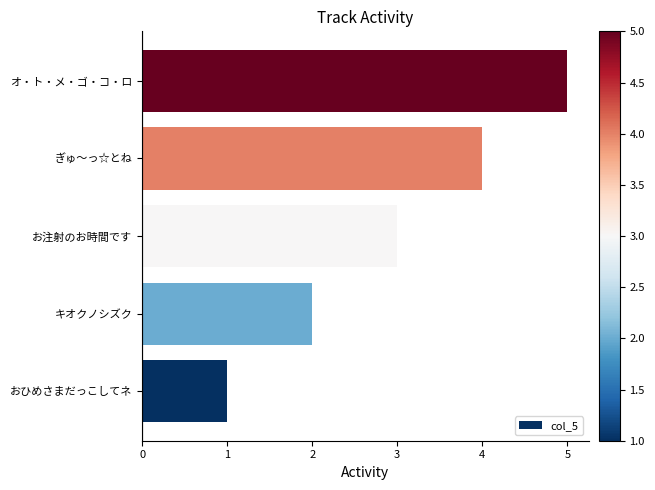

How many bars are there in total?

5